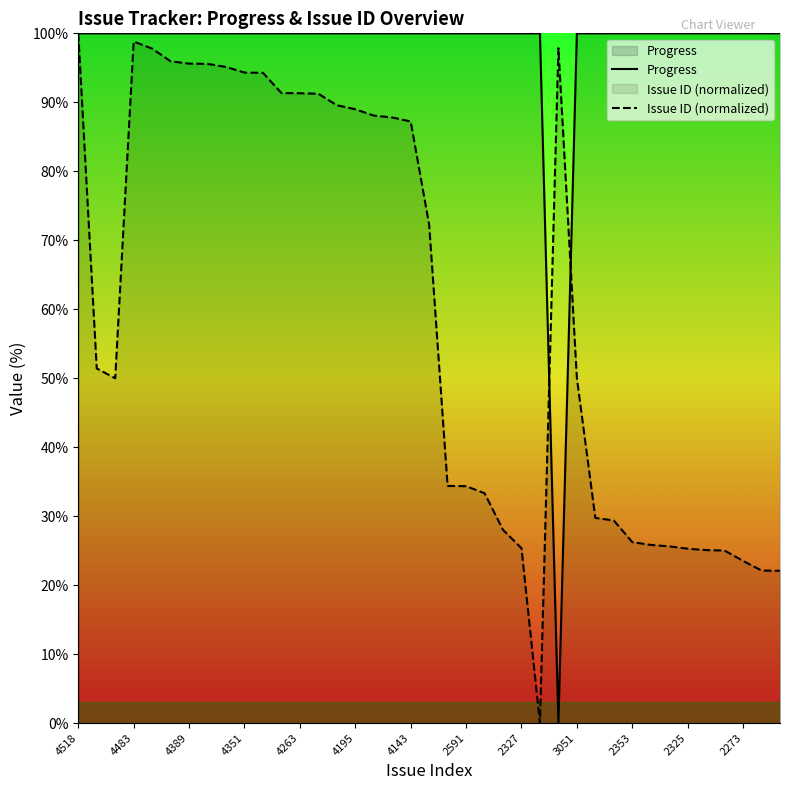

True or false: Issue ID (normalized) and Progress intersect in this chart.

True